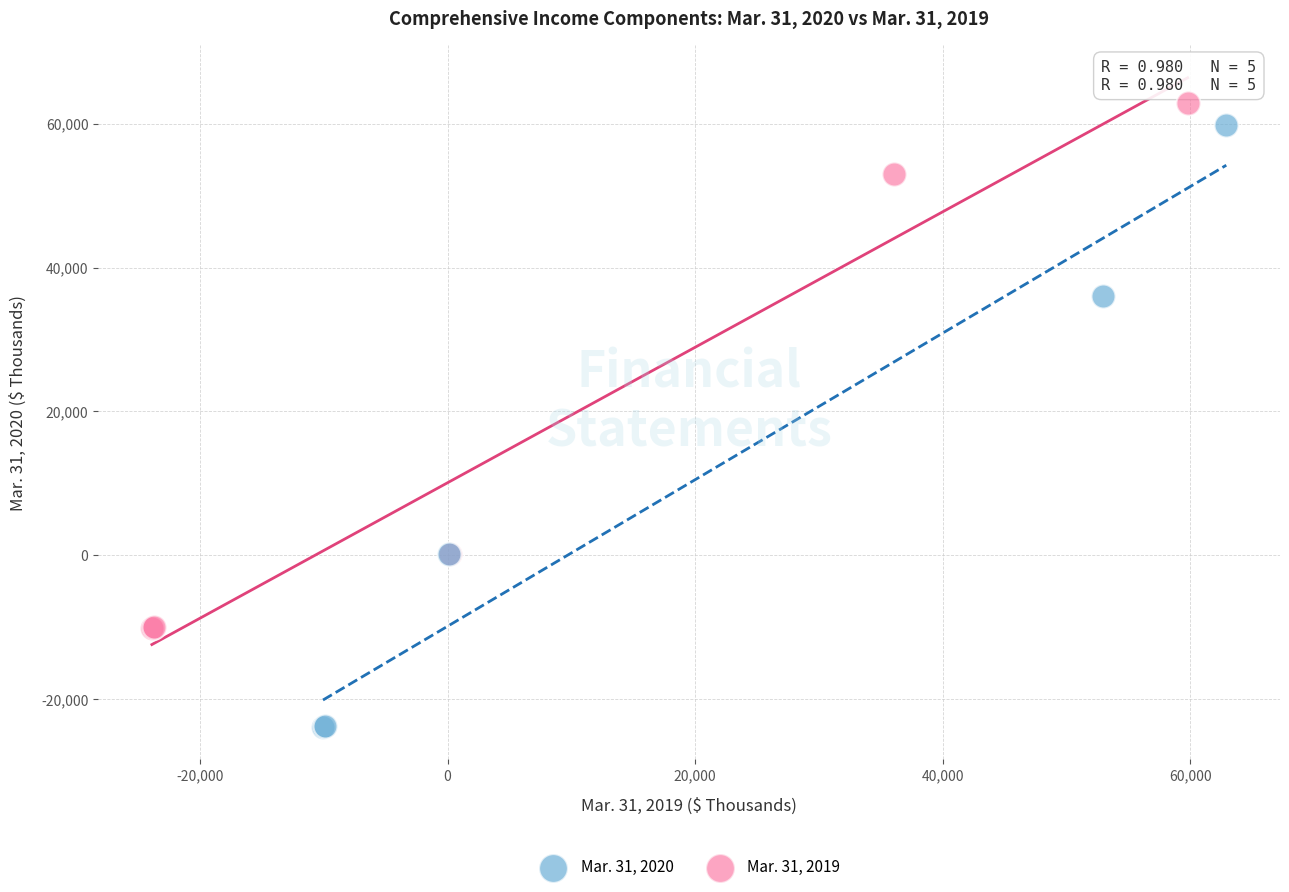

Which series has the widest spread of Y values?

Mar. 31, 2020